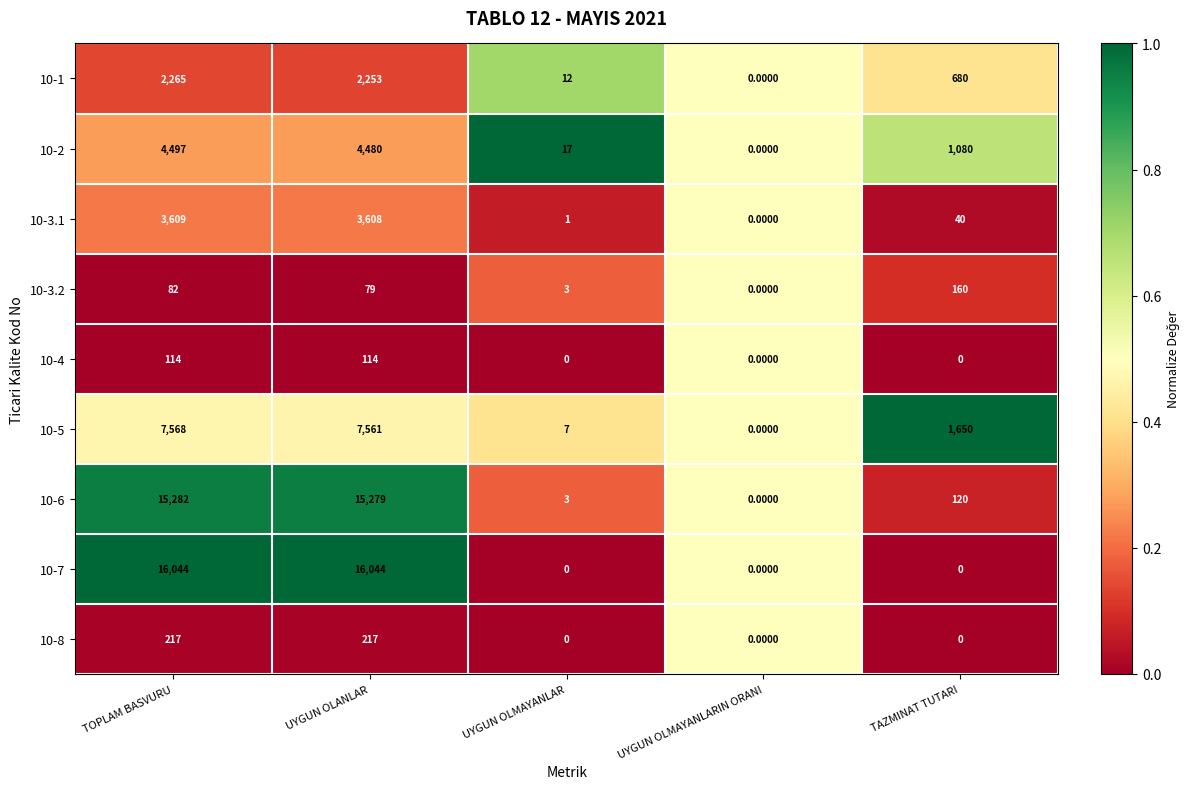

Which series has the largest total across all categories?

10-7